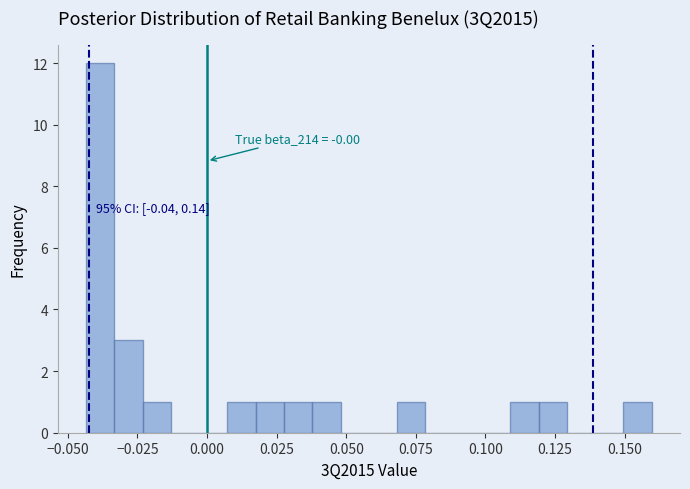

Read against the x-axis, roughly where is the centre of the tallest bar?

-0.040